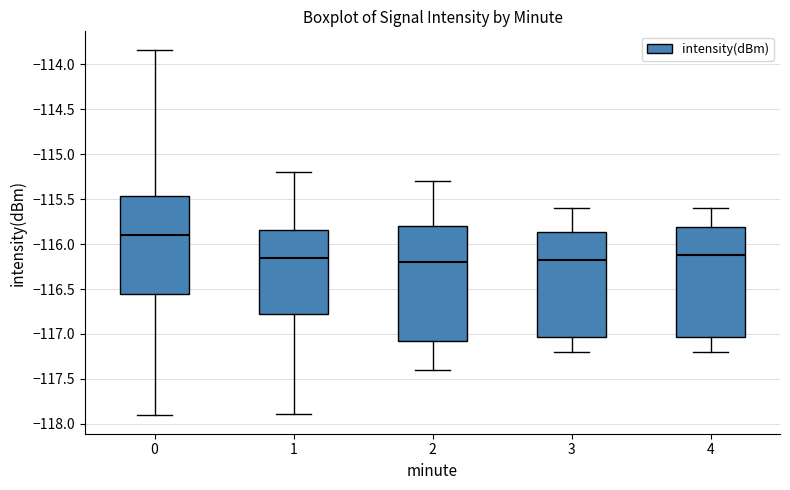

Which box's median line is the highest?

0